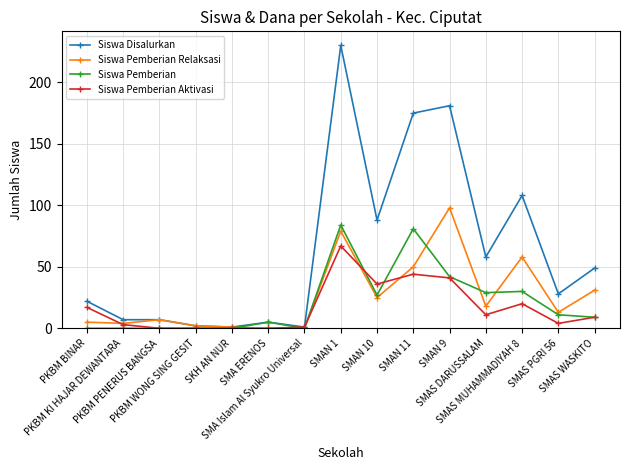

At which label does Siswa Pemberian Aktivasi reach its peak?

SMAN 1